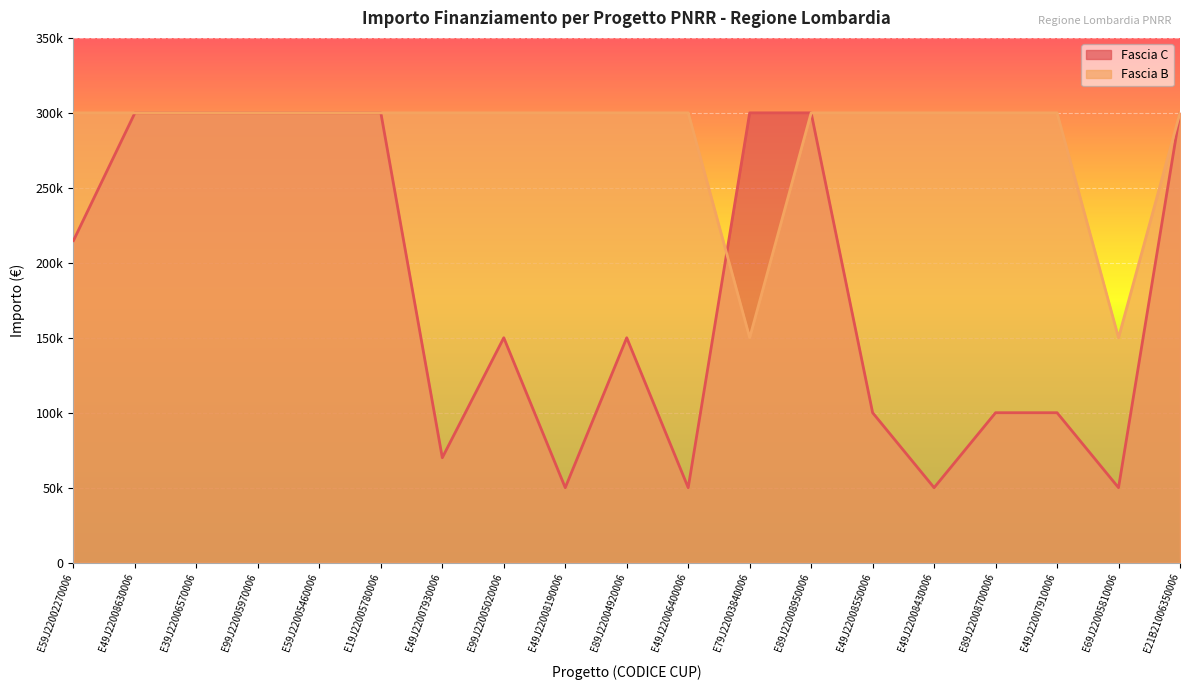

What is the sum of all Fascia C values?

3484800